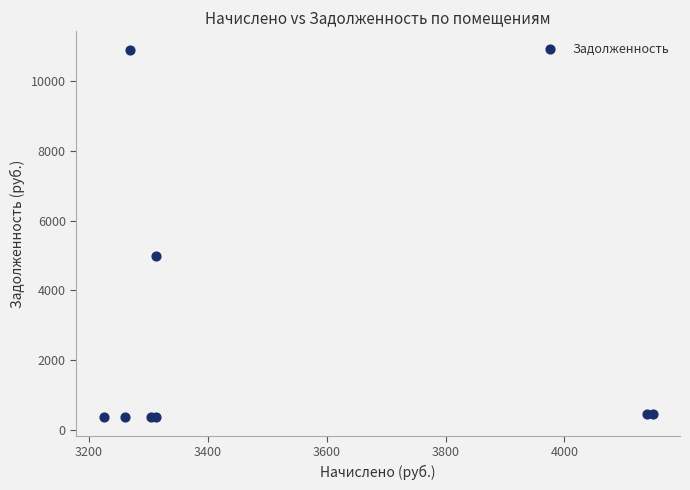

What Y value in the scatter plot is closest to 5631?

4992.0